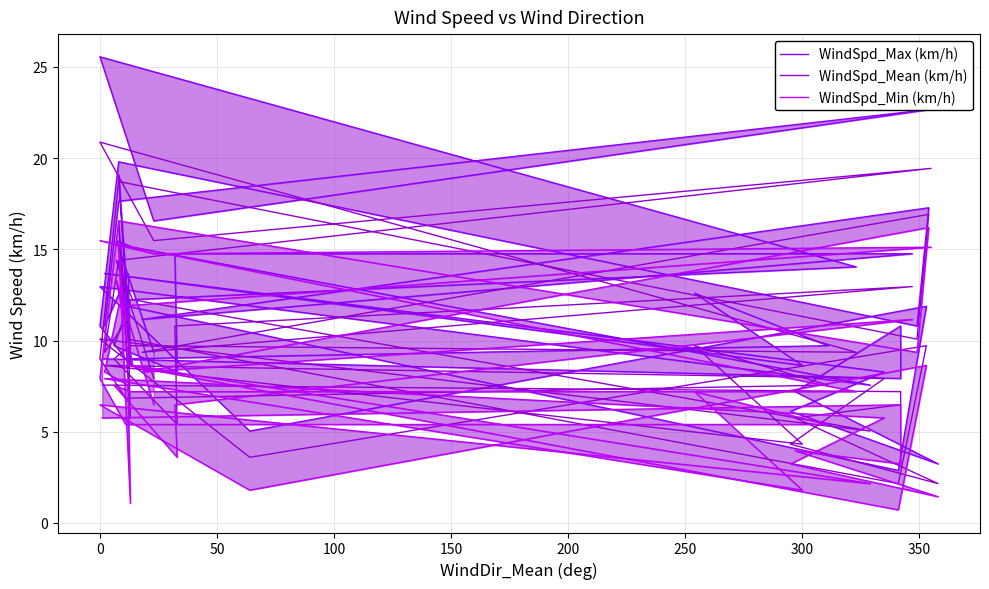

What is the smallest value displayed?

0.7